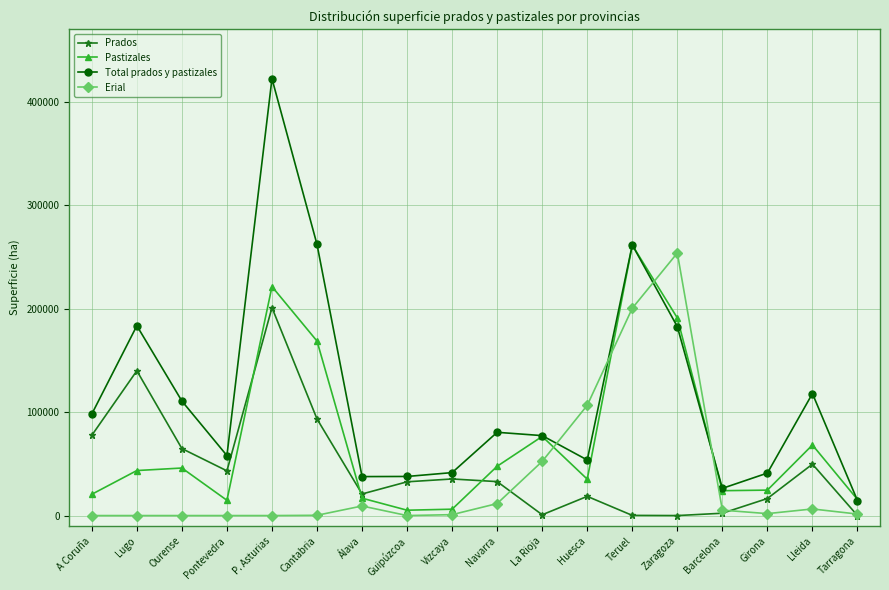

What is the label of the 7th point from the left?

Álava